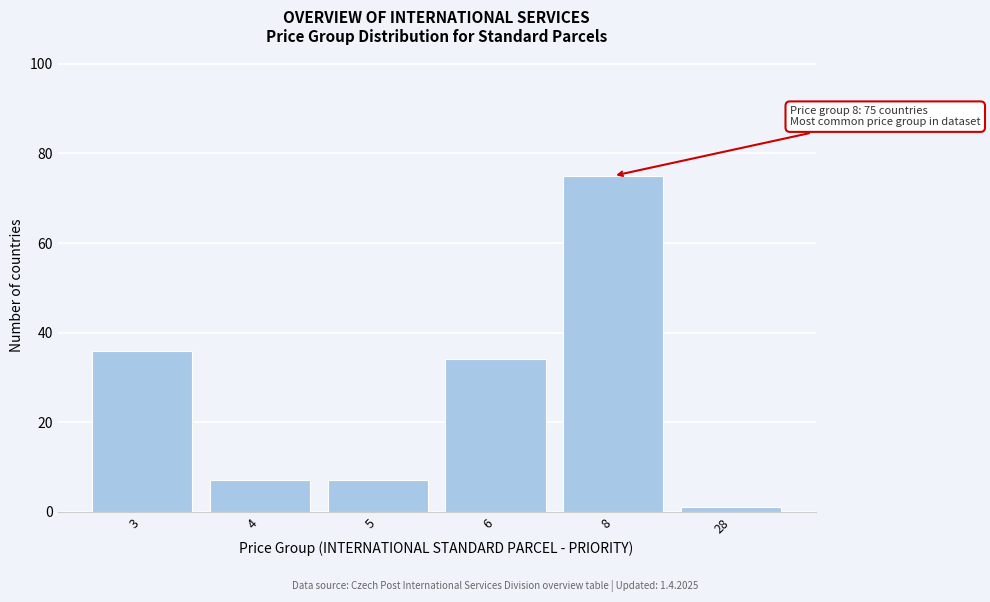

Reading right to left, list all the values displayed in this chart.

28=1	8=75	6=34	5=7	4=7	3=36